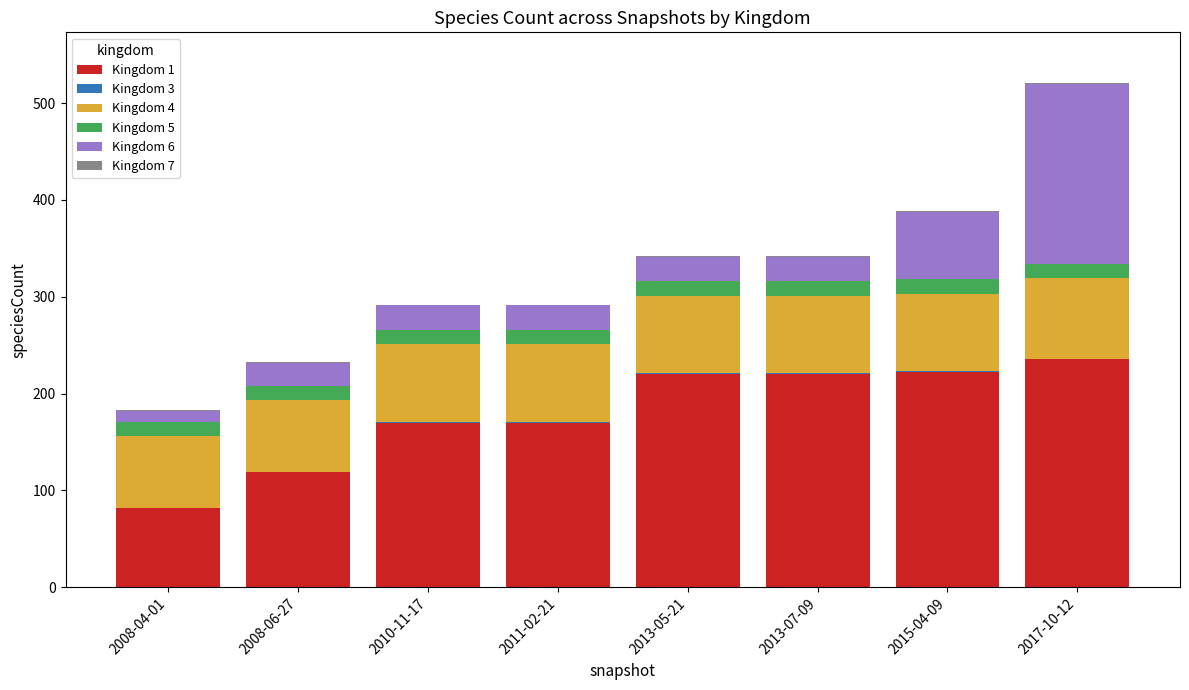

The value of Kingdom 1 at 2013-07-09 is 220. True or false?

True